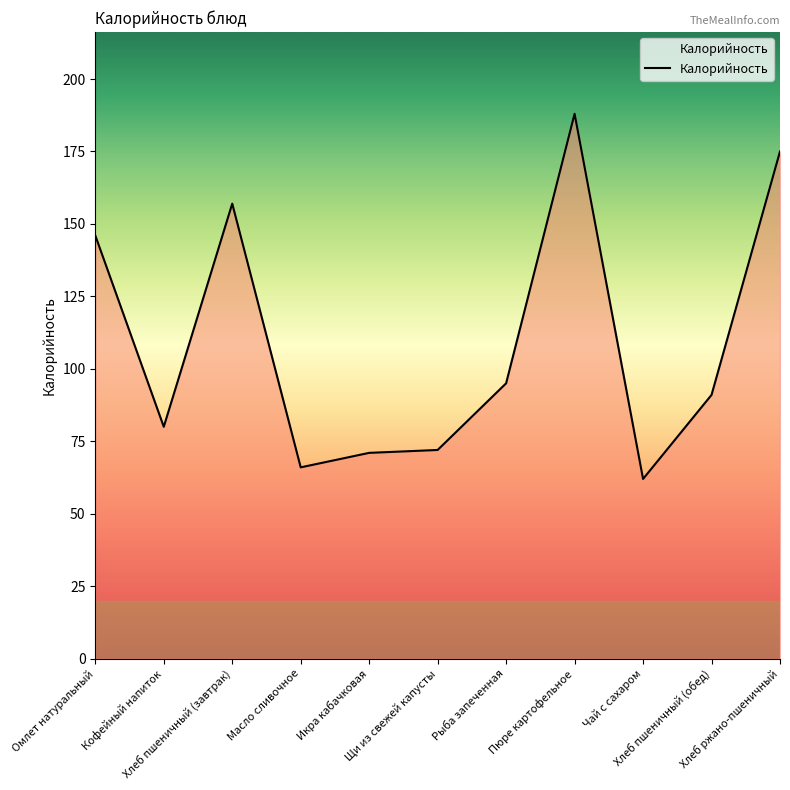

How many distinct data groups are displayed?

1